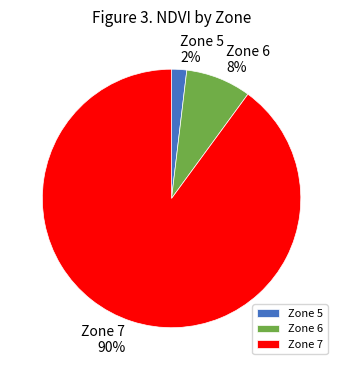

How many slices are in this pie chart?

3